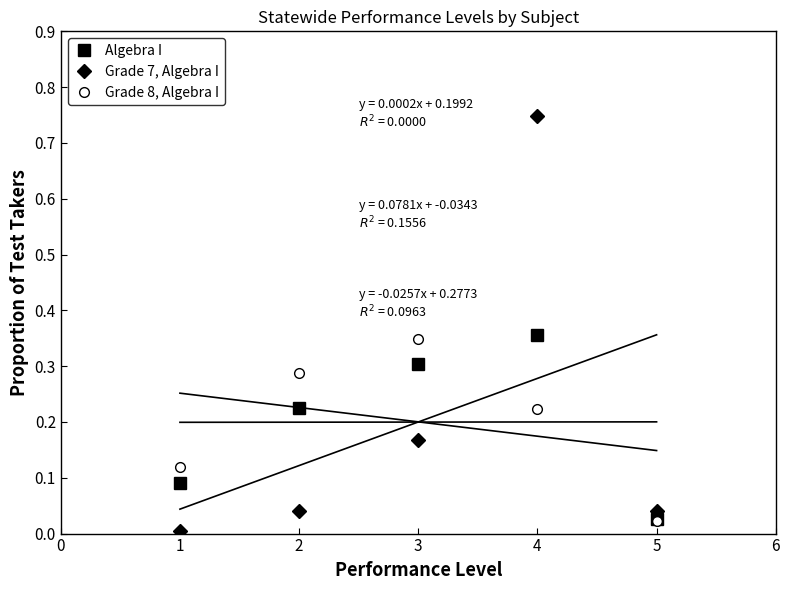

True or false: Grade 8, Algebra I has a value of 0.1 at 2.

False